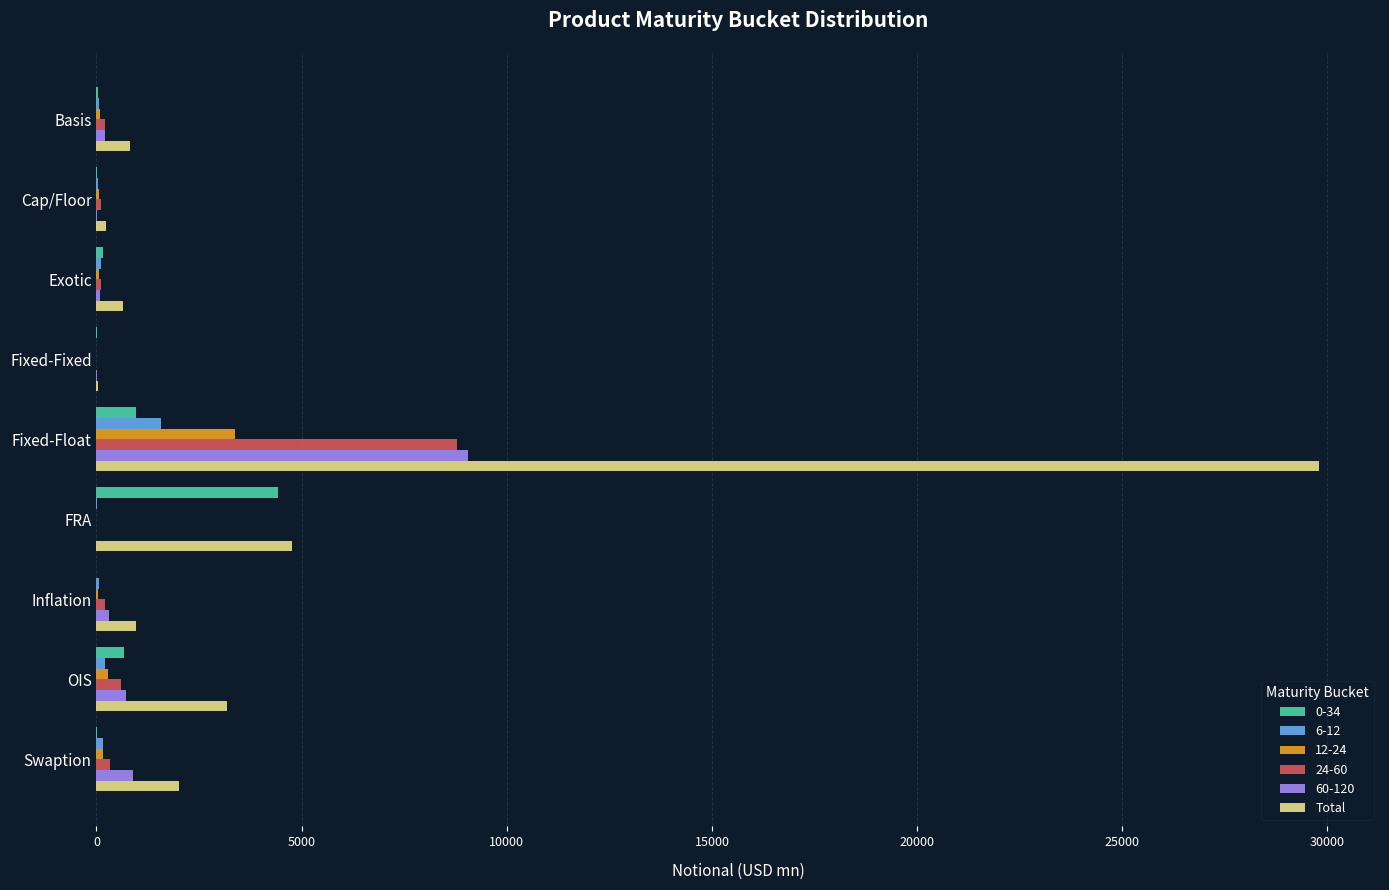

Count the number of data series in this chart.

6